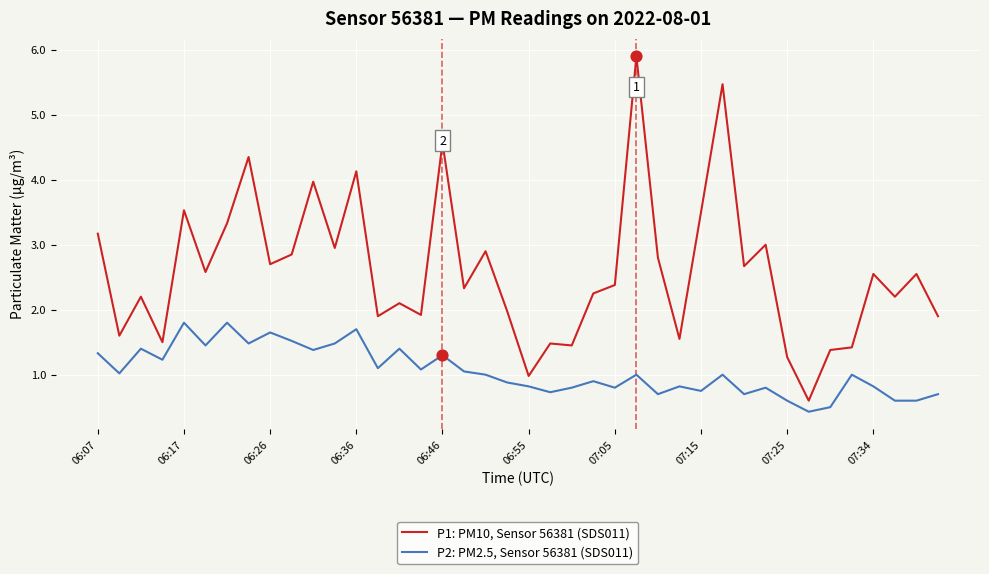

True or false: P2: PM2.5, Sensor 56381 (SDS011) and P1: PM10, Sensor 56381 (SDS011) intersect in this chart.

False